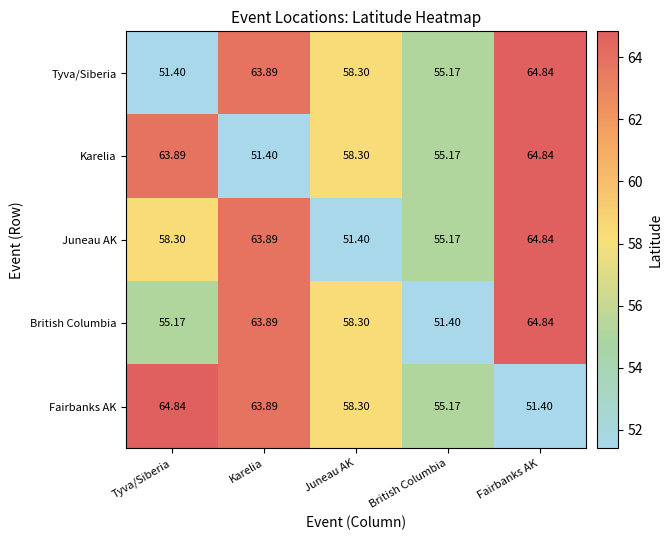

Rank the categories by Karelia value from highest to lowest.

Fairbanks AK, Tyva/Siberia, Juneau AK, British Columbia, Karelia